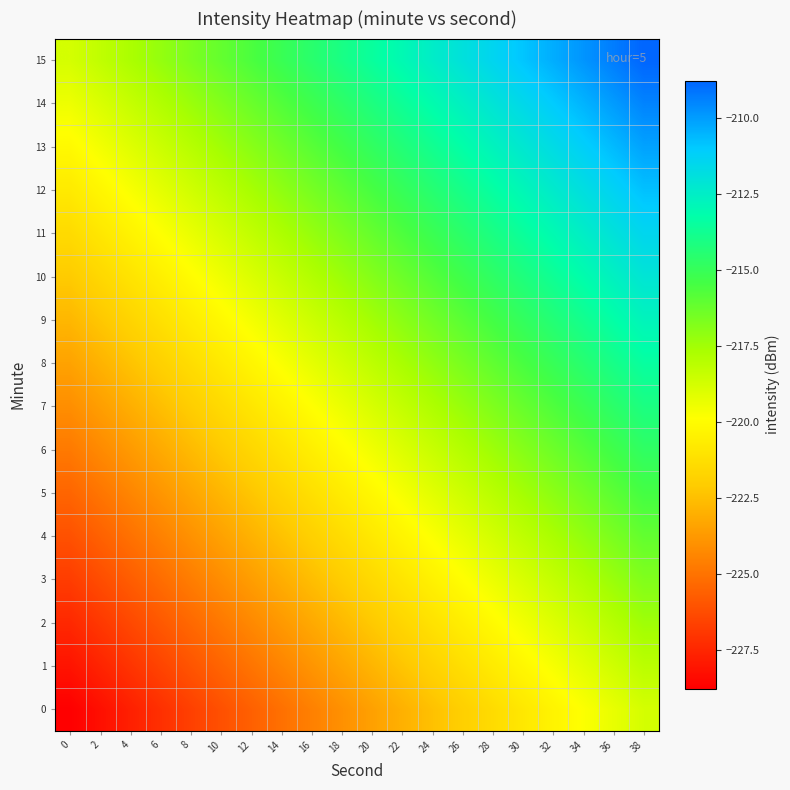

At which category is the sum across all series the highest?

38